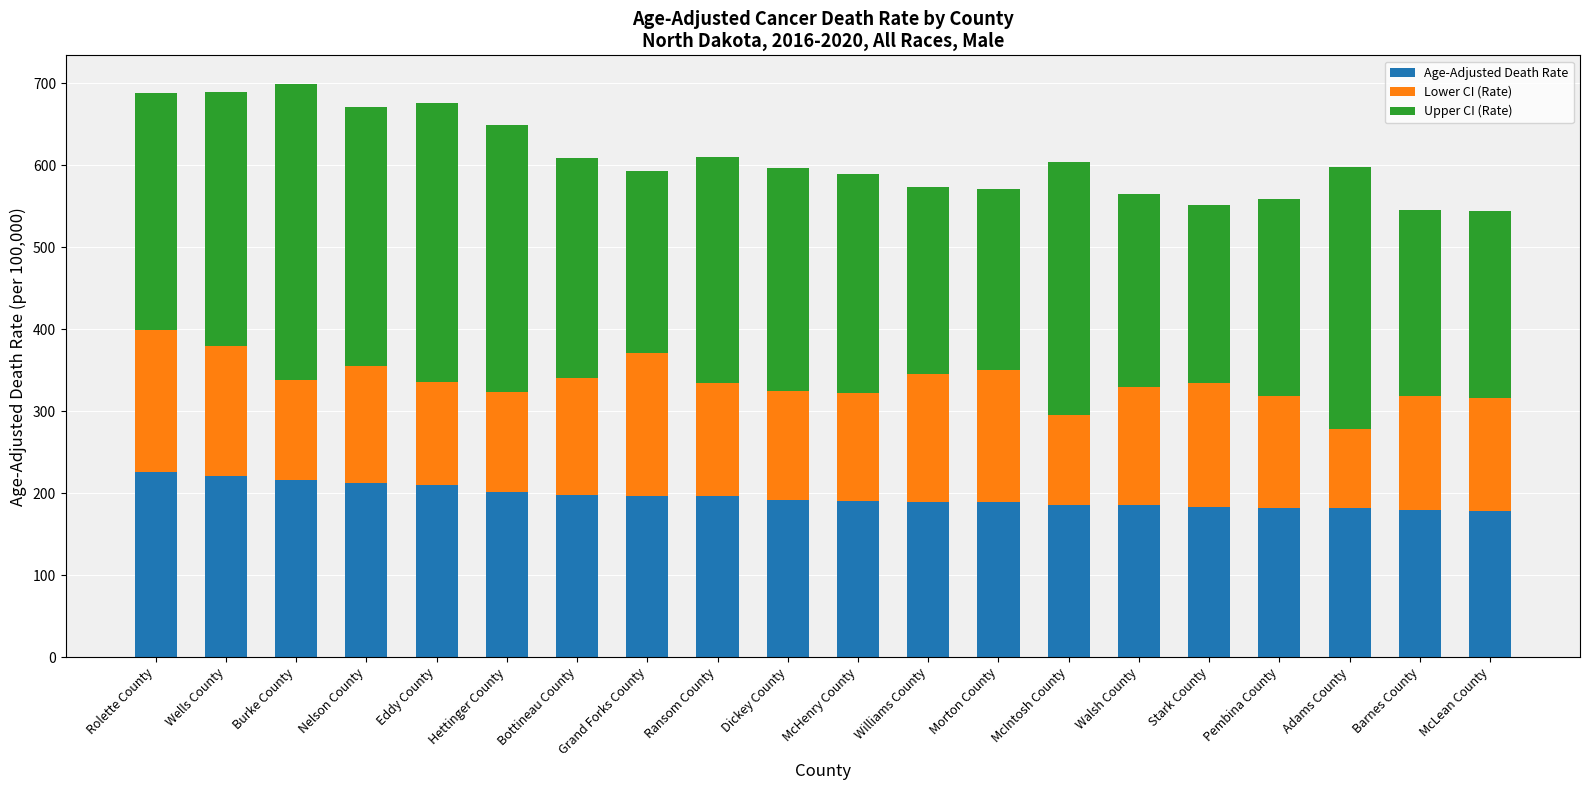

Are the bars grouped side by side (vs. stacked)?

No